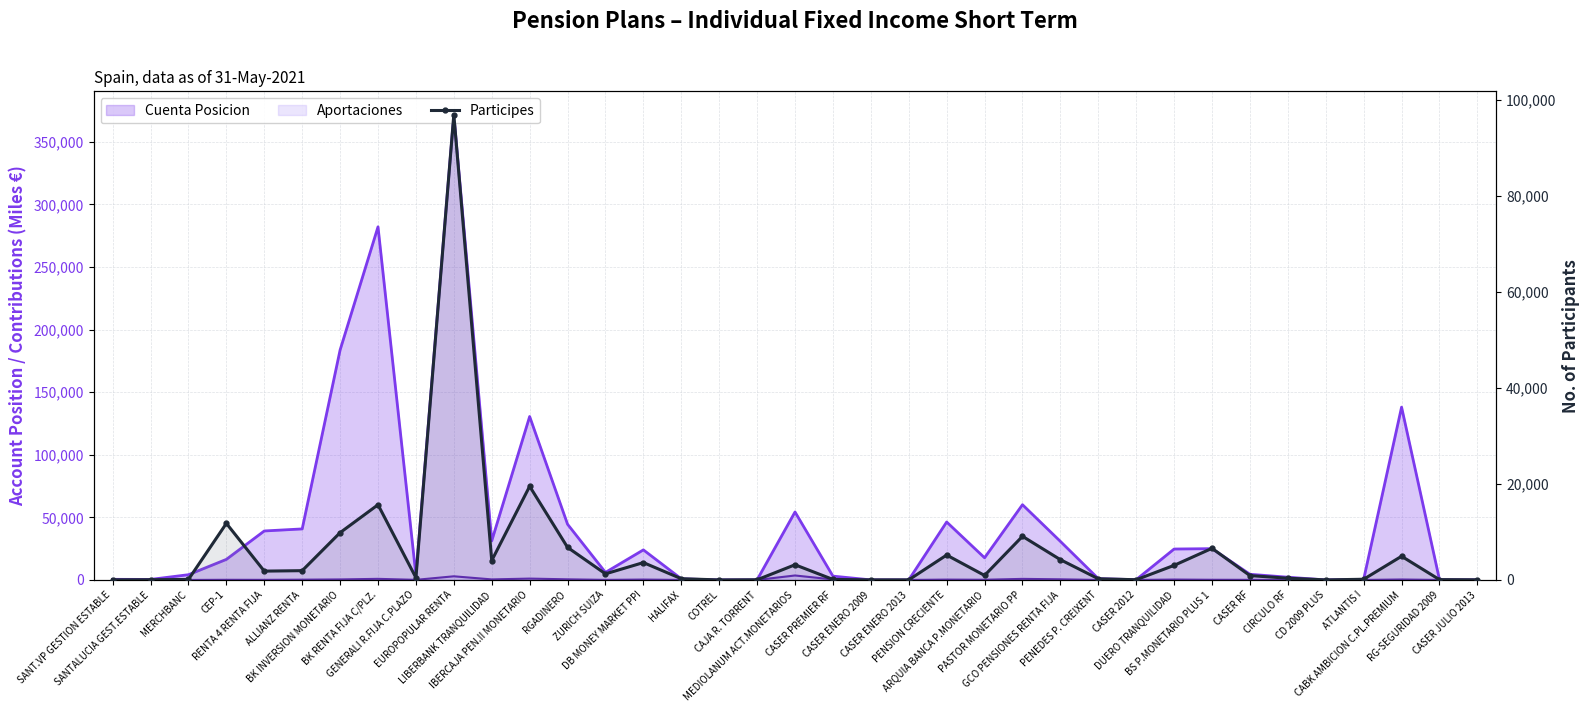

Where is the data nearest to the value 48495?

IBERCAJA PEN.II MONETARIO